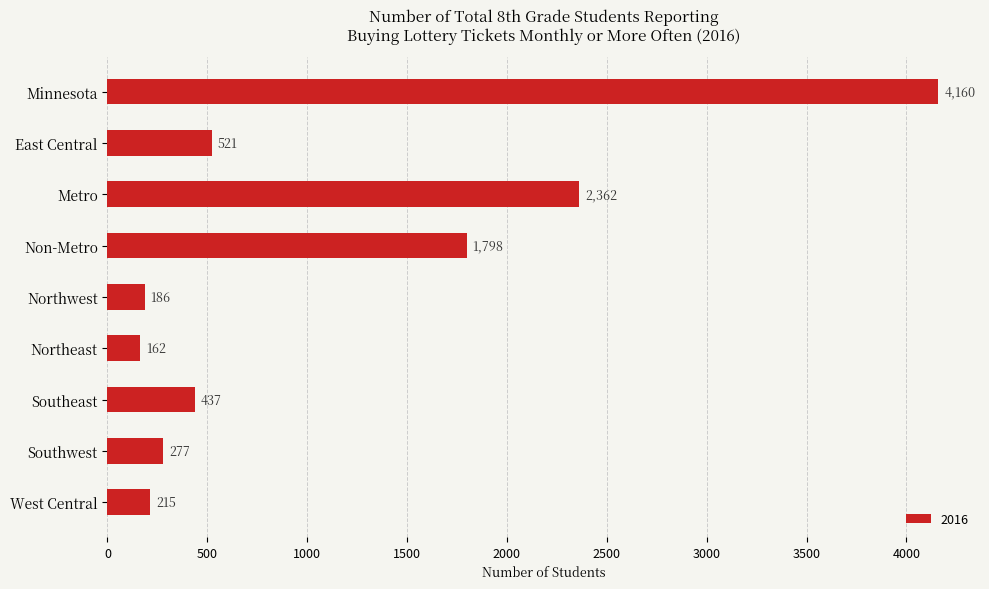

What is the sum of the values at Northwest and Northeast?

348